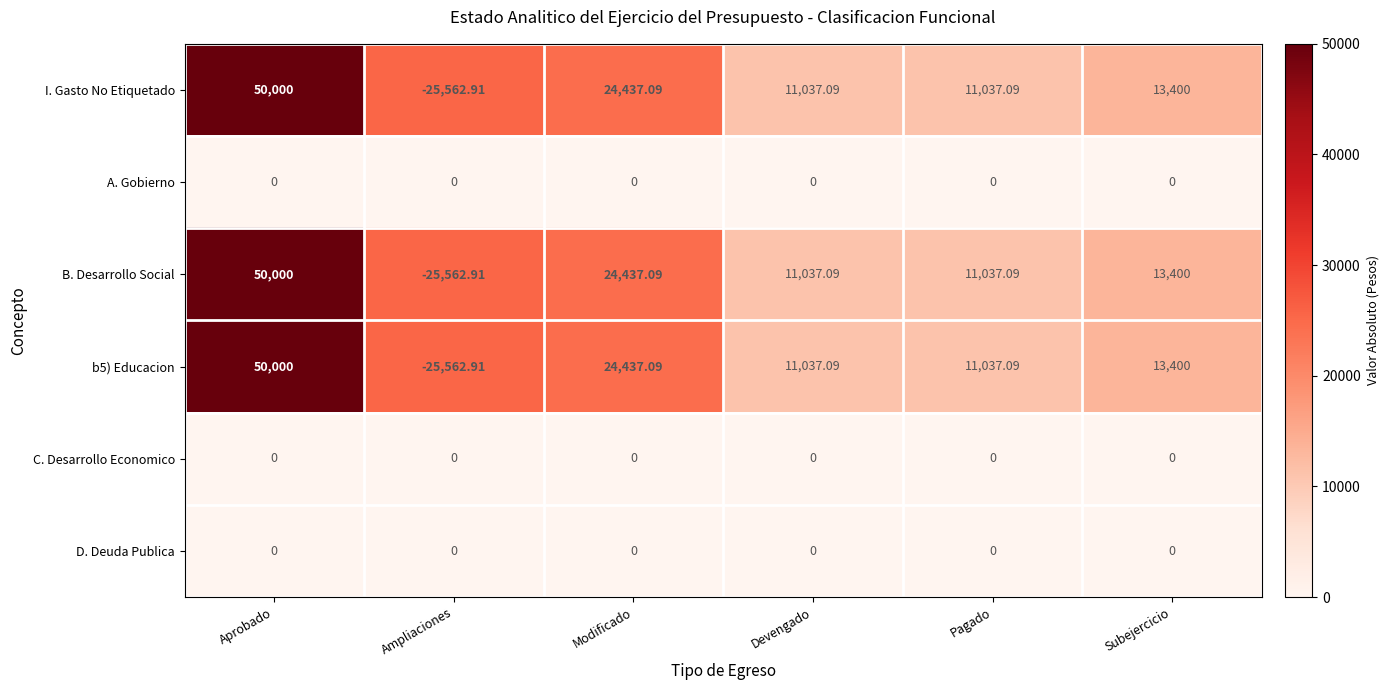

At which category is the sum across all series the highest?

Aprobado